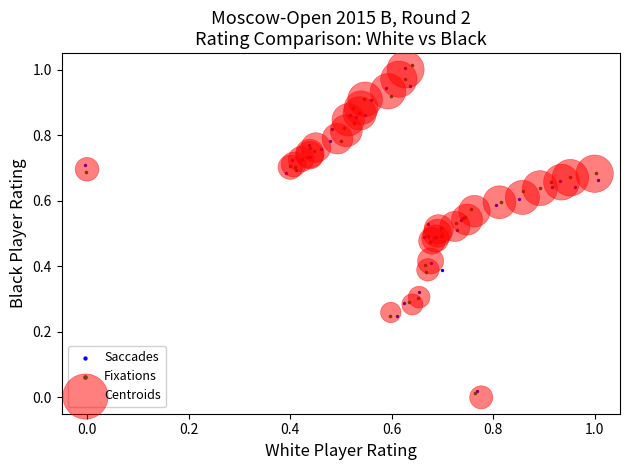

What are all the series names shown in the legend?

Saccades, Fixations, Centroids